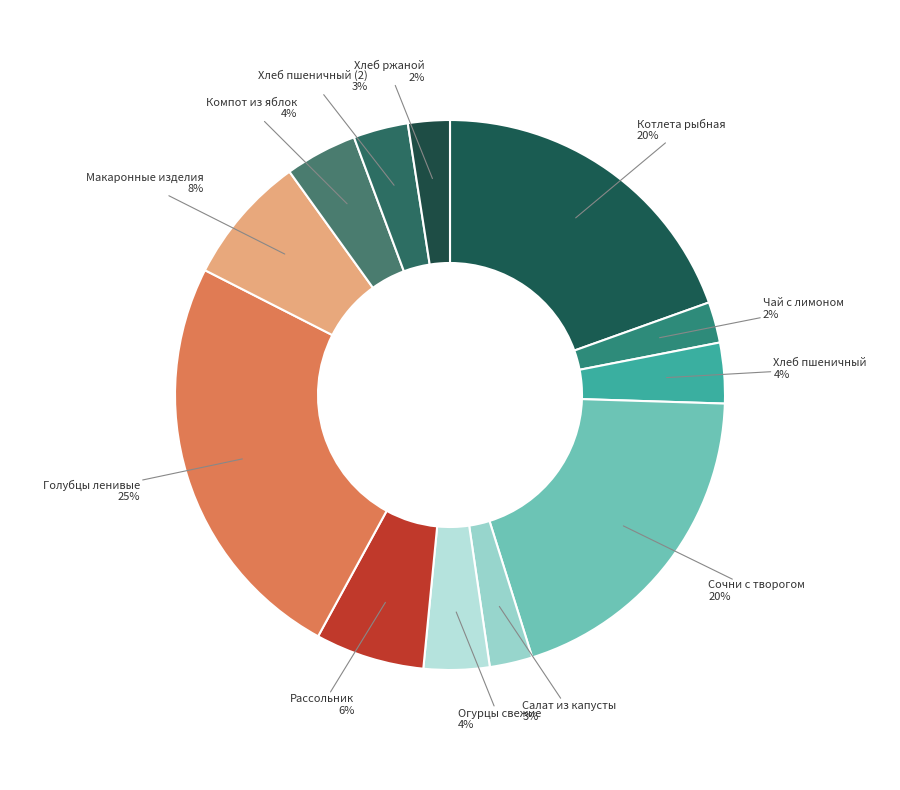

Does any single category account for the majority?

No